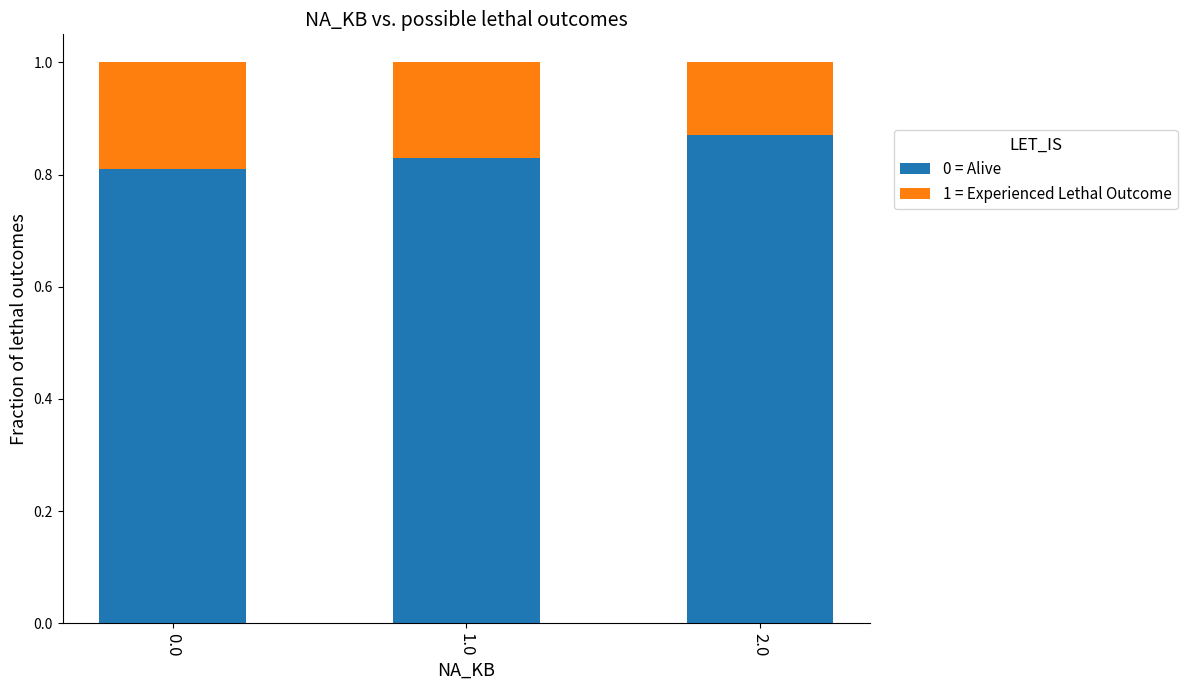

The value of 0 = Alive at 1.0 is 0.8. True or false?

True